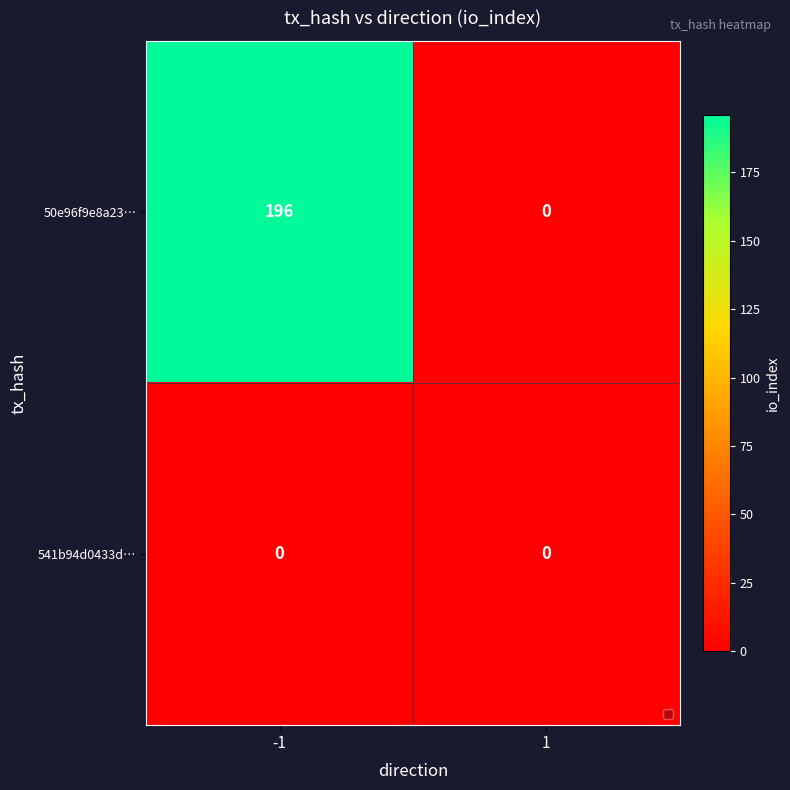

How many categories are shown in the chart?

2